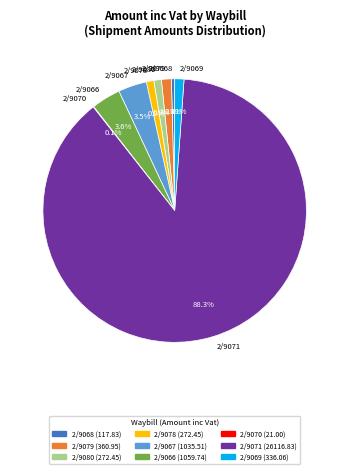

What is the largest slice in the pie chart?

2/9071